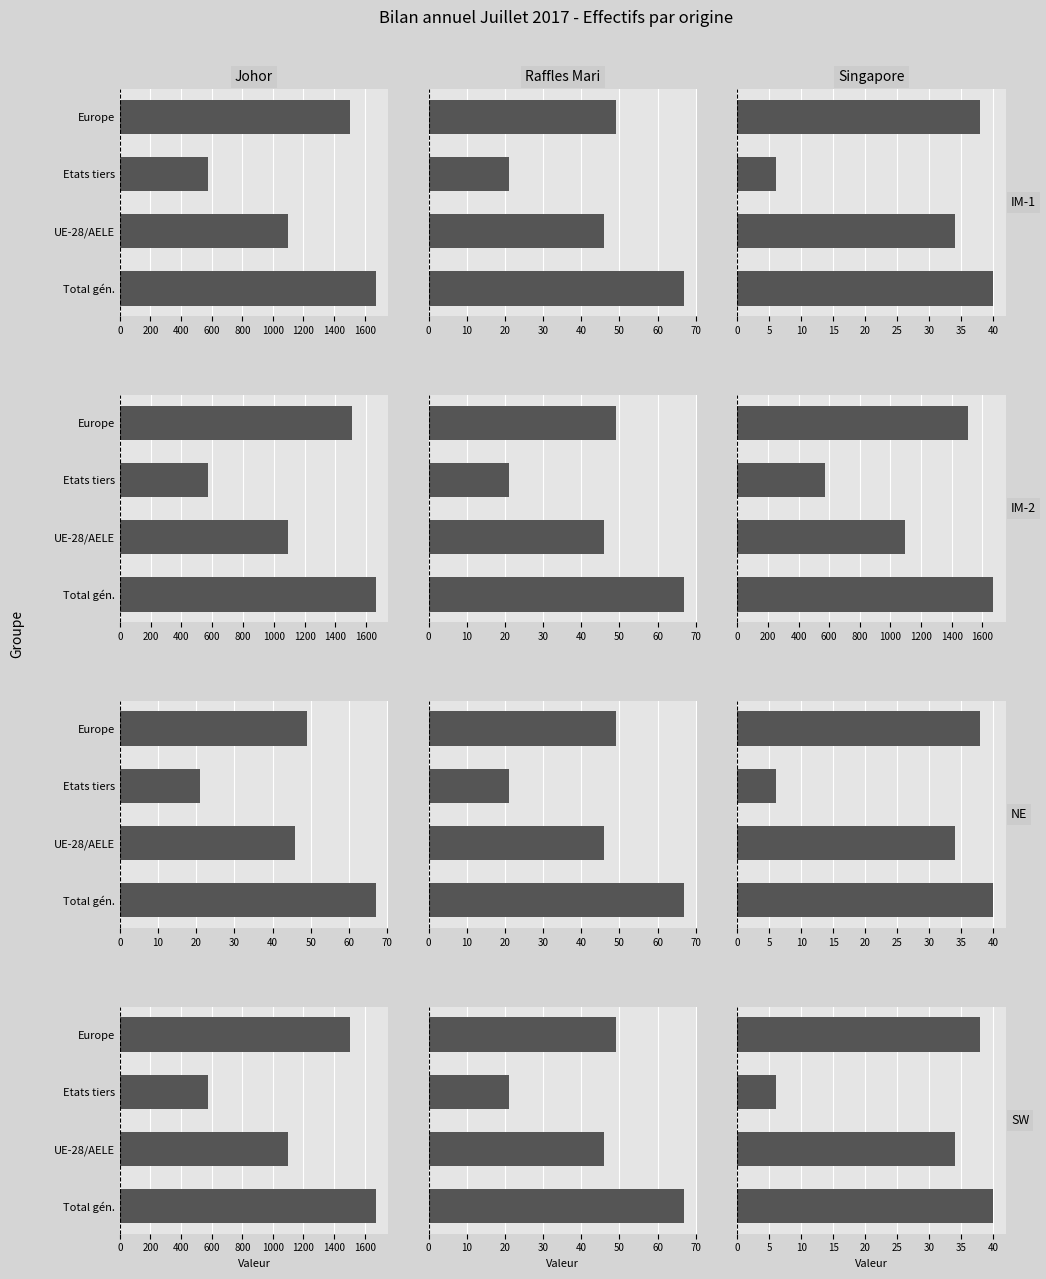

Is it true that Afflux autre canton equals 8 at 400?

False